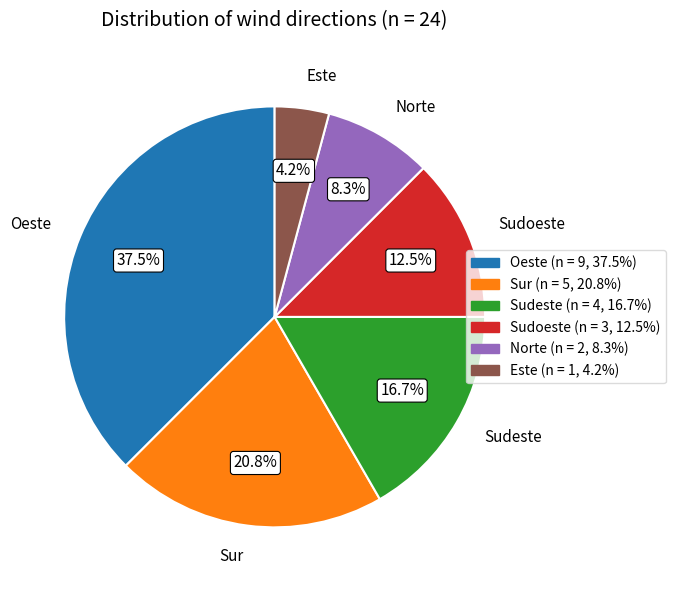

Rank the categories by value from lowest to highest.

Este, Norte, Sudoeste, Sudeste, Sur, Oeste